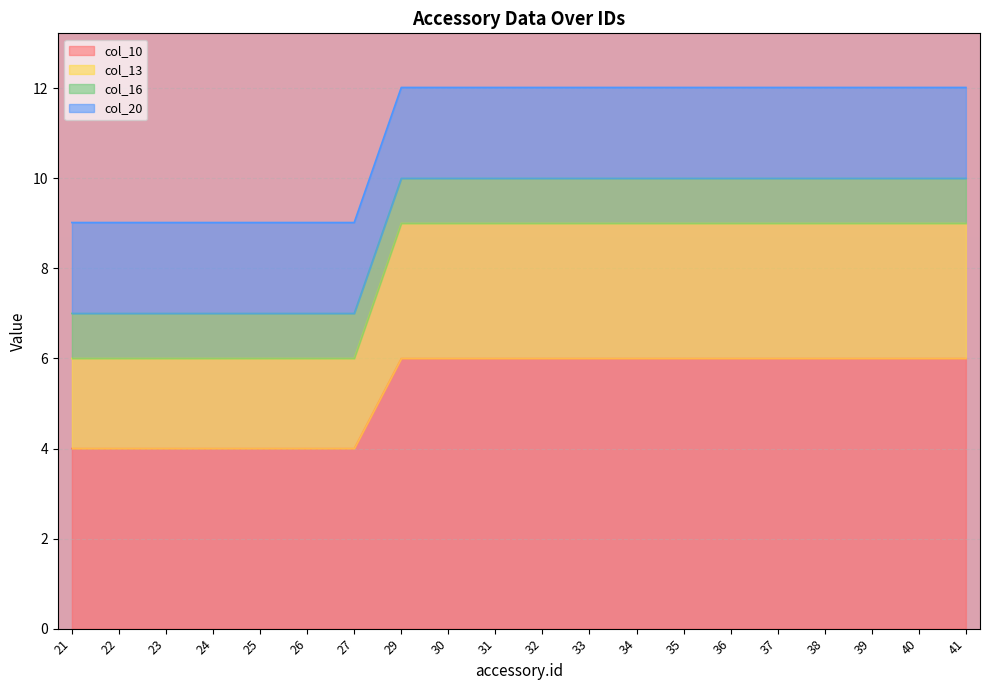

What is the highest value of the col_10 series?

6.0